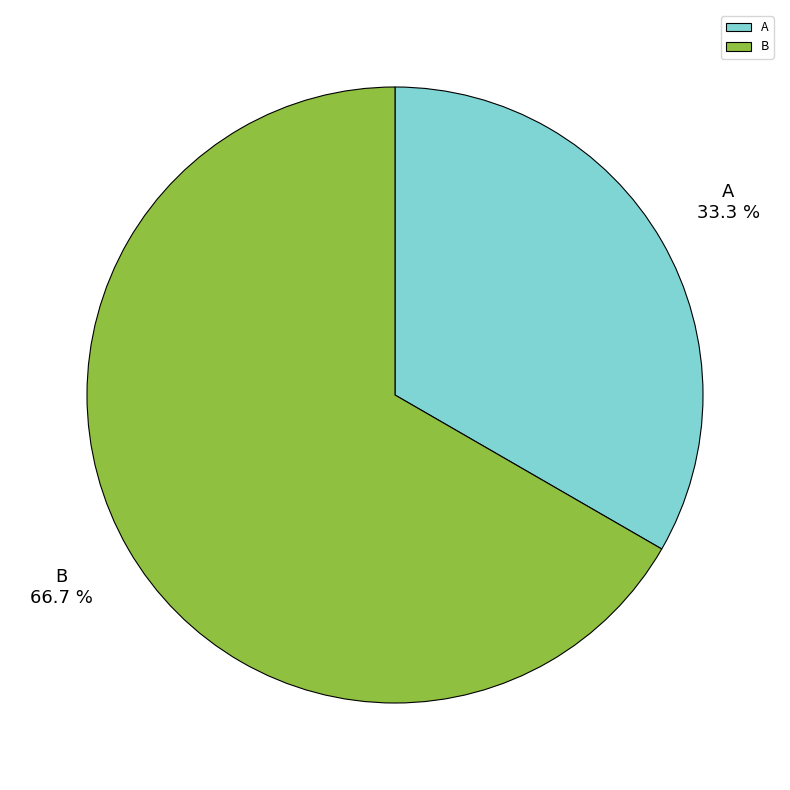

To the nearest percent, what is the difference between the largest and smallest slice percentages?

33%